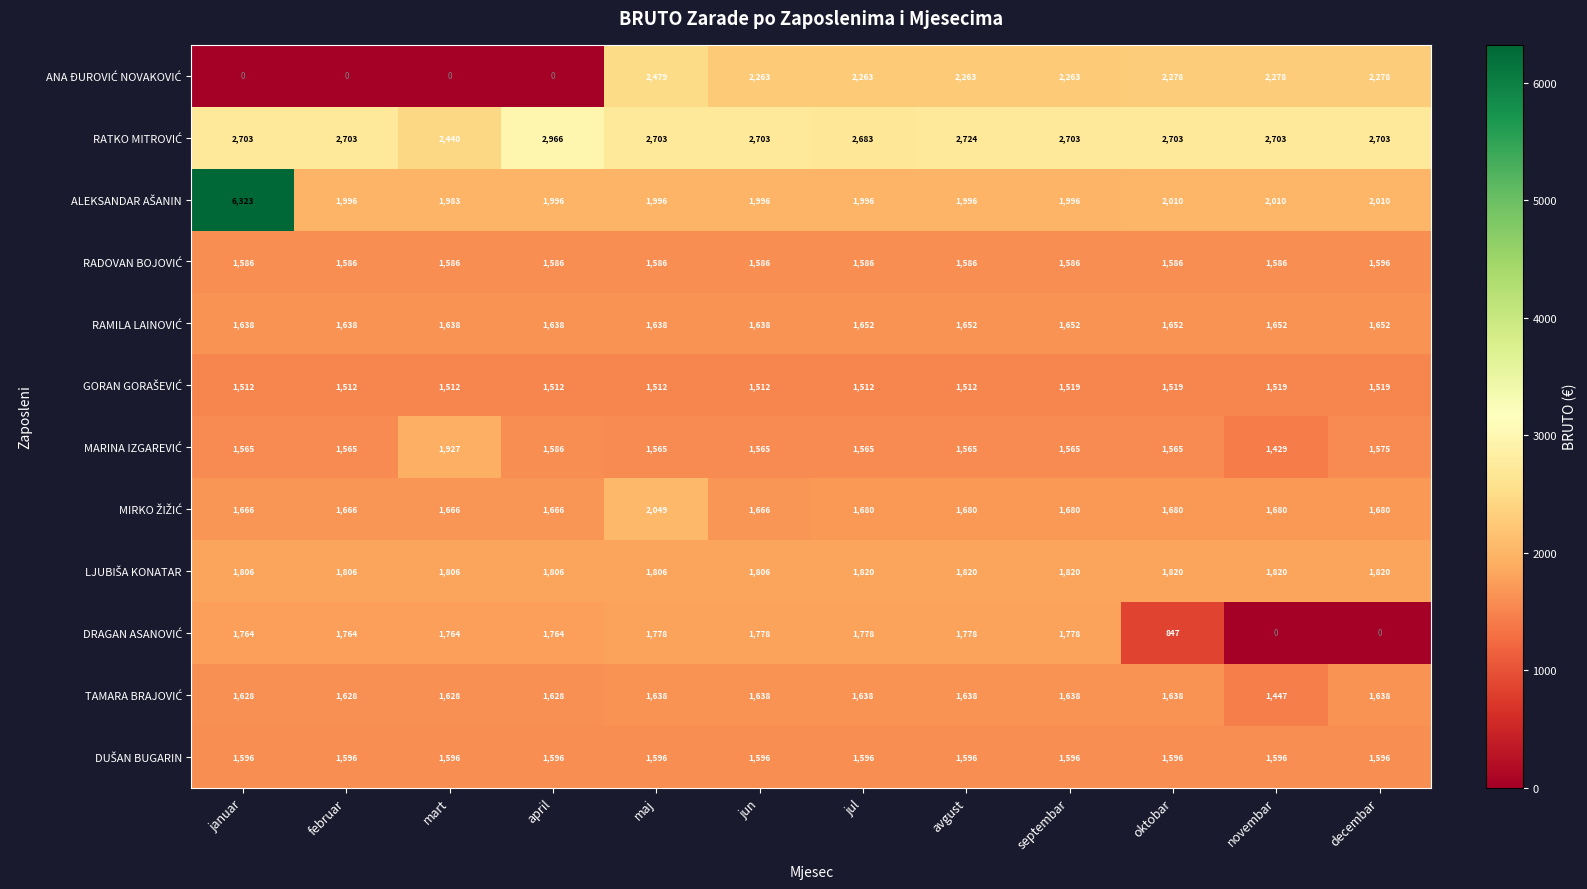

What is the total value across all series at decembar?

20067